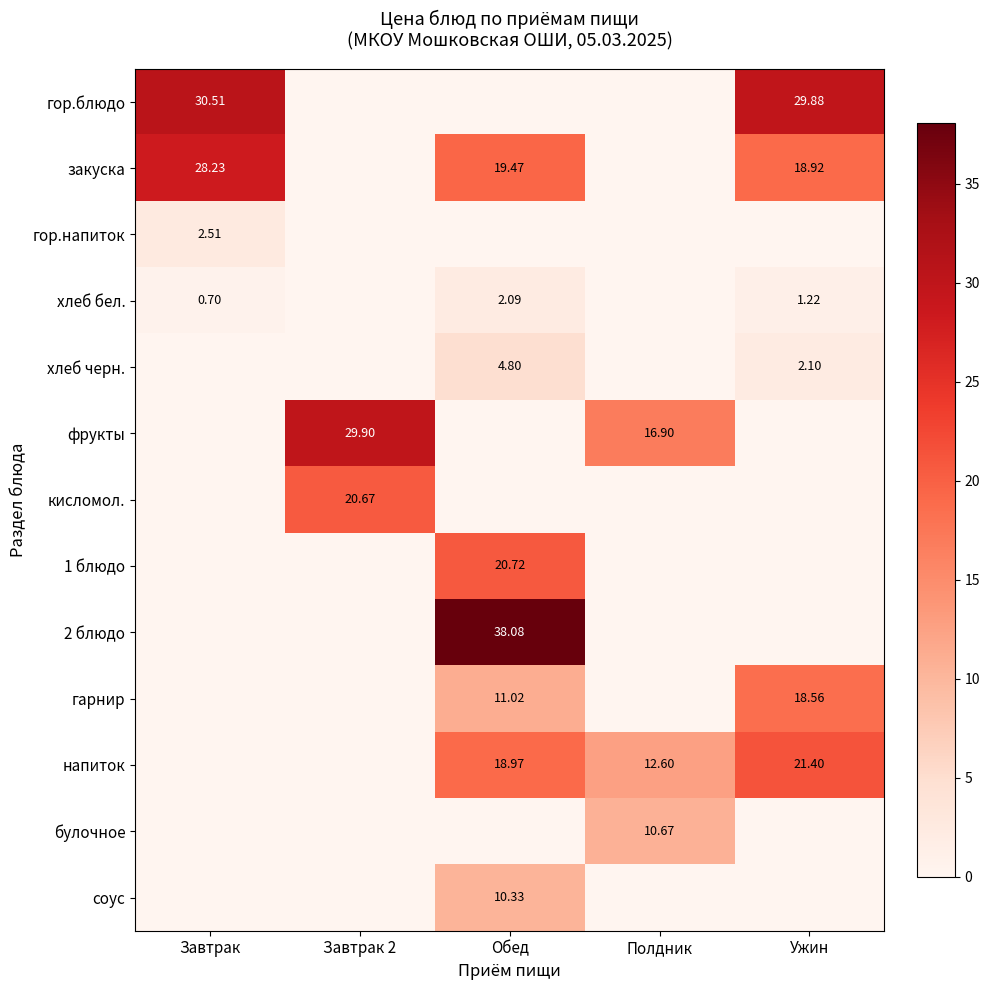

What is the sum of the фрукты values at Обед and Полдник?

16.9